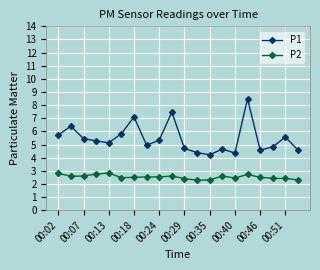

True or false: P2 and P1 cross at least once.

False